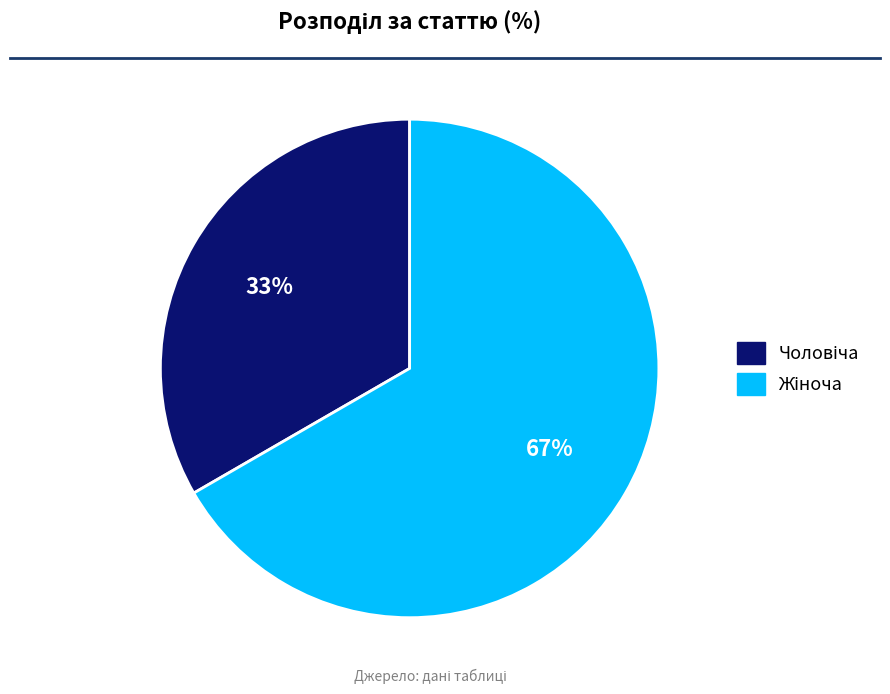

Is there any slice that represents more than half of the pie?

Yes